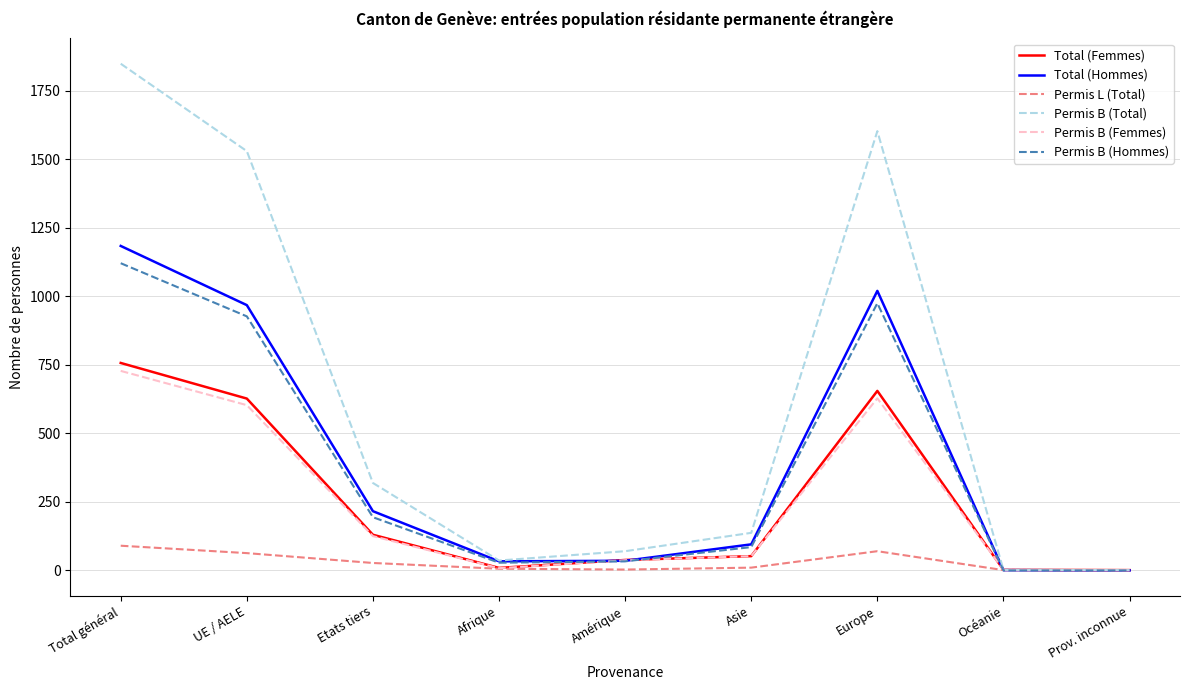

Is the value of Permis B (Hommes) at Europe greater than the value of Total (Hommes) at Océanie?

Yes